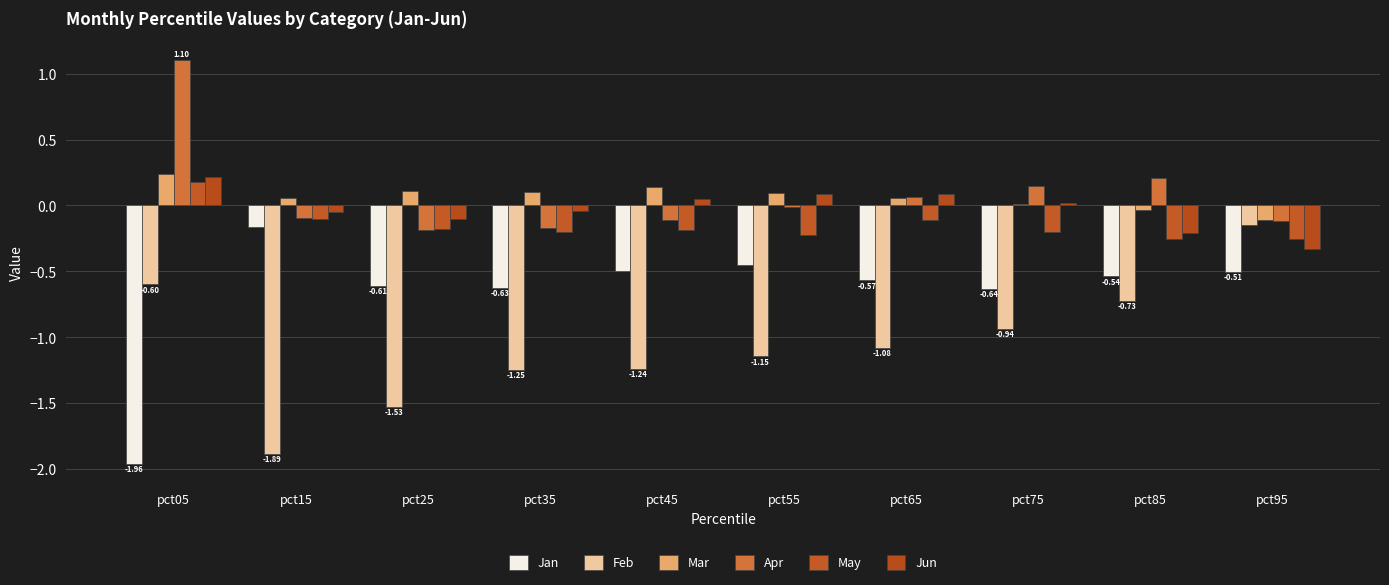

Are the bars horizontal?

No